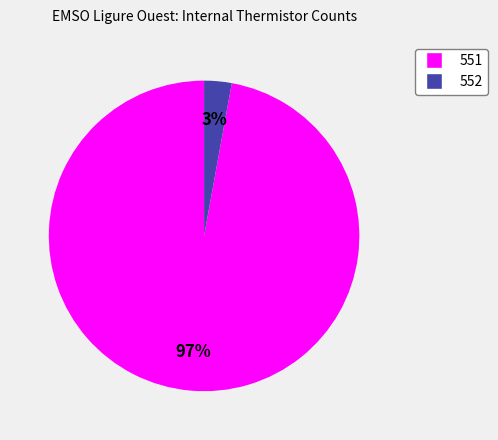

To the nearest percent, what portion does 551 represent?

97%